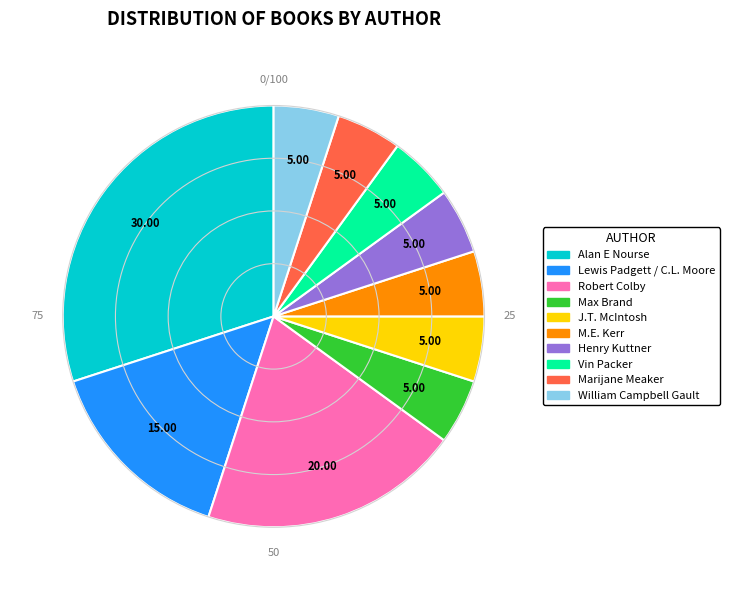

Is there a majority slice in this chart?

No